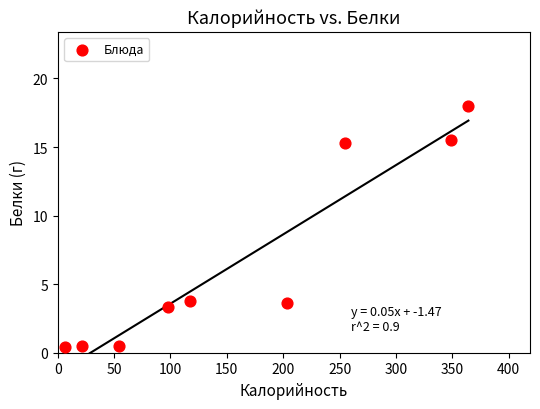

What is the average X value?

163.1